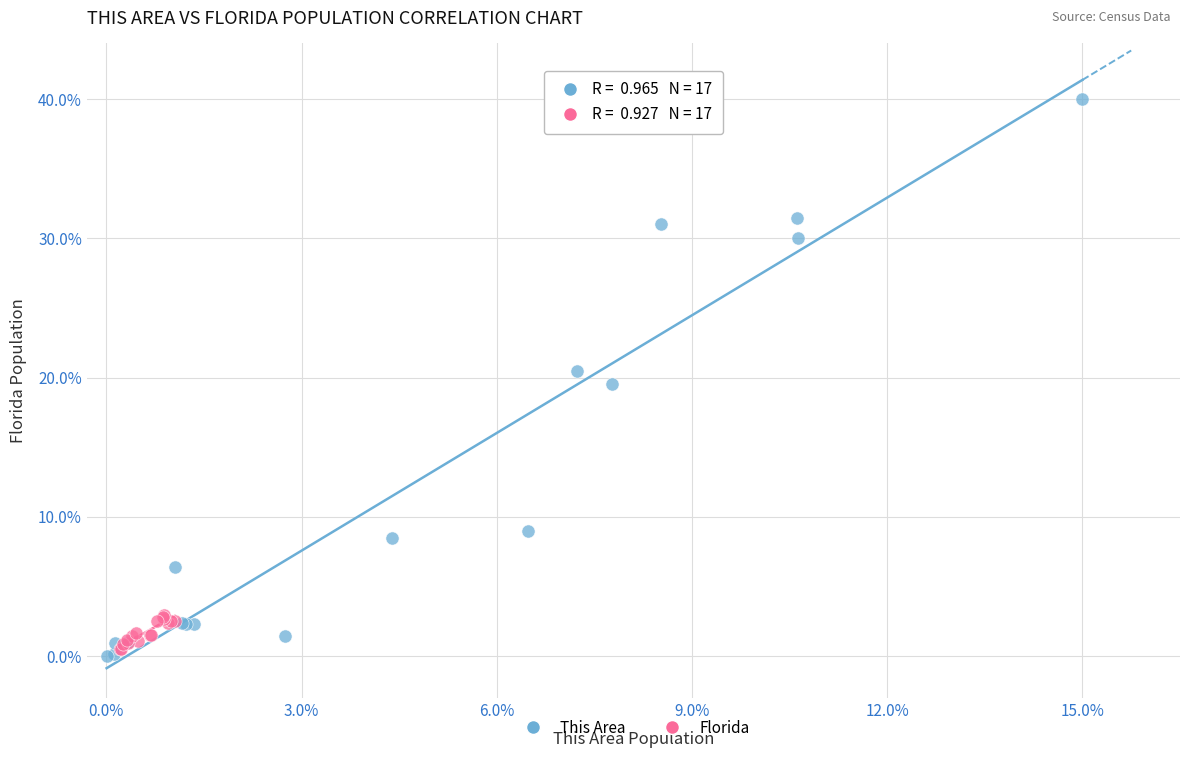

Which series contains the highest Y value?

This Area